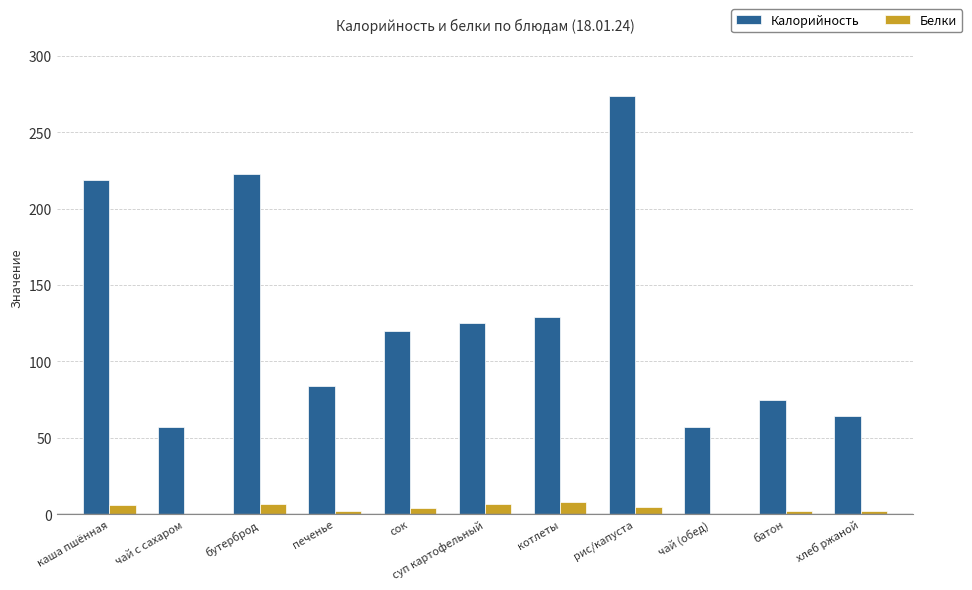

What is the total value across all series at суп картофельный?

131.8